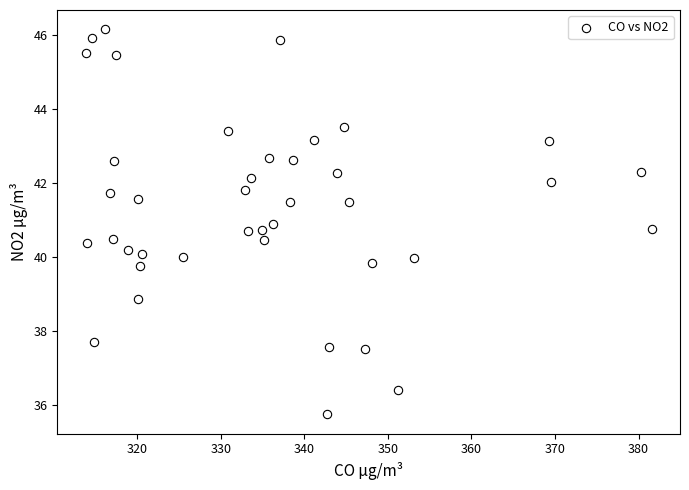

What is the range of Y values (max minus min)?

10.4